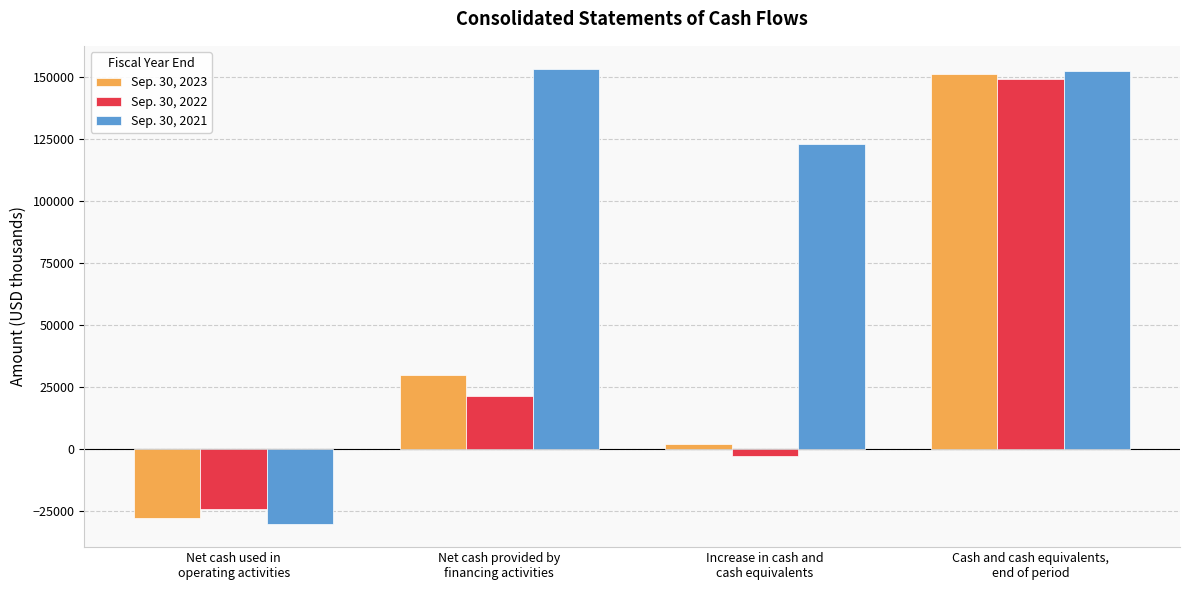

How many bars are there in total?

12